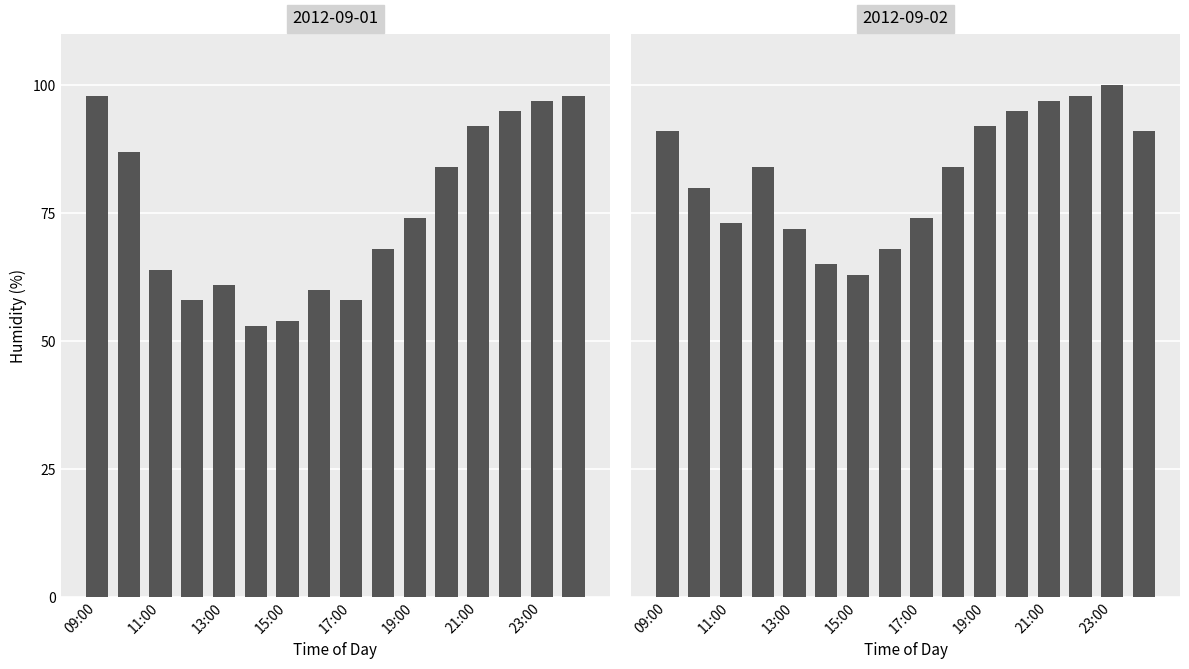

The Mean Humidity (Daytime) series shows 98 at 23:00. True or false?

True